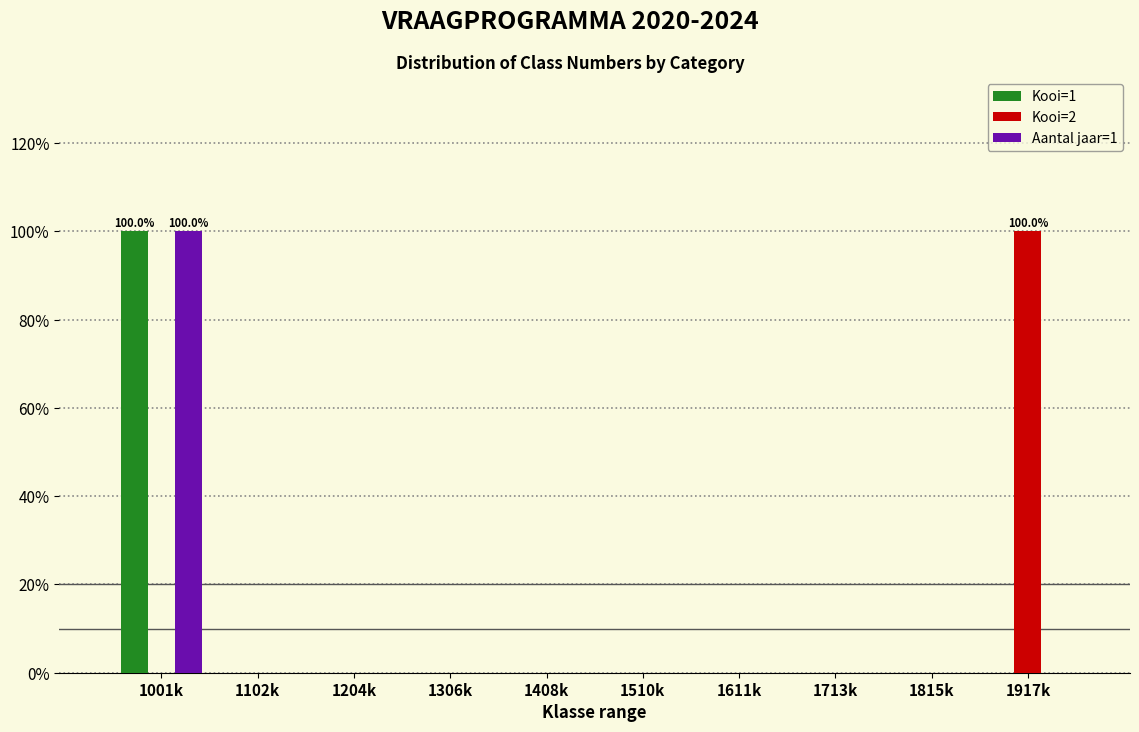

Reading right to left, list all the values displayed in this chart.

Kooi=1: 1917k=0	1815k=0	1713k=0	1611k=0	1510k=0	1408k=0	1306k=0	1204k=0	1102k=0	1001k=100
Kooi=2: 1917k=100	1815k=0	1713k=0	1611k=0	1510k=0	1408k=0	1306k=0	1204k=0	1102k=0	1001k=0
Aantal jaar=1: 1917k=0	1815k=0	1713k=0	1611k=0	1510k=0	1408k=0	1306k=0	1204k=0	1102k=0	1001k=100